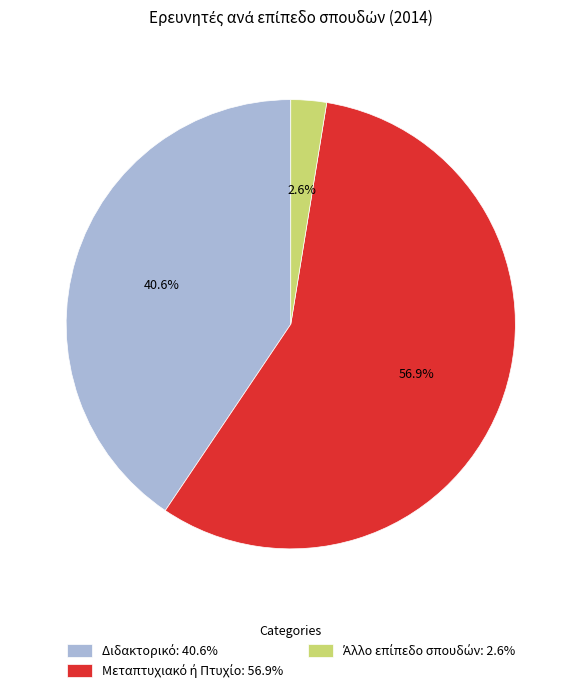

How many segments does this pie chart have?

3